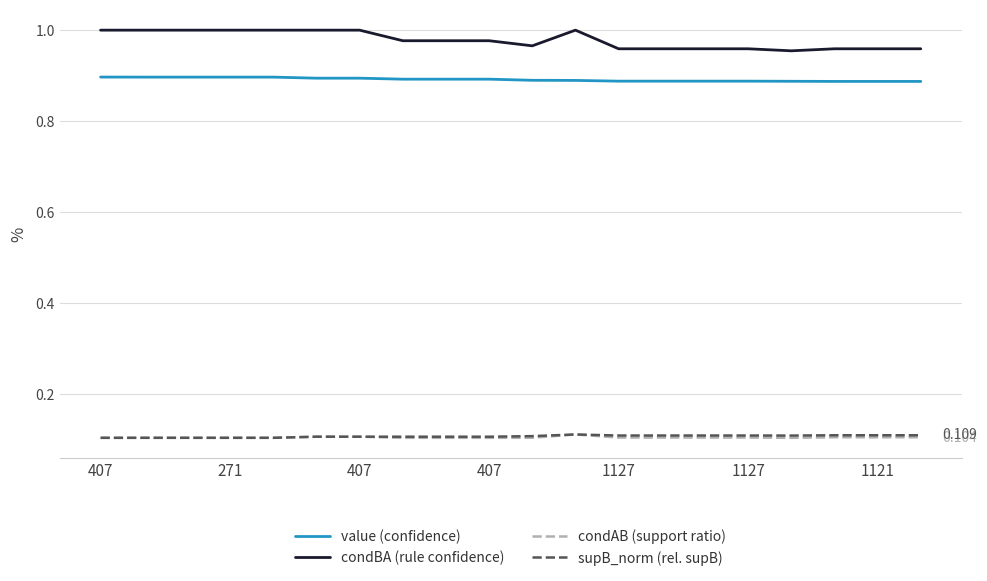

What are all the series names shown in the legend?

value (confidence), condBA (rule confidence), condAB (support ratio), supB_norm (rel. supB)